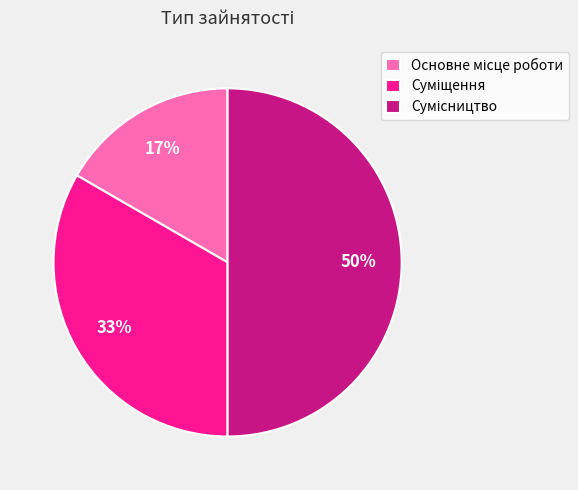

To the nearest percent, what is the difference between the largest and smallest slice percentages?

33%